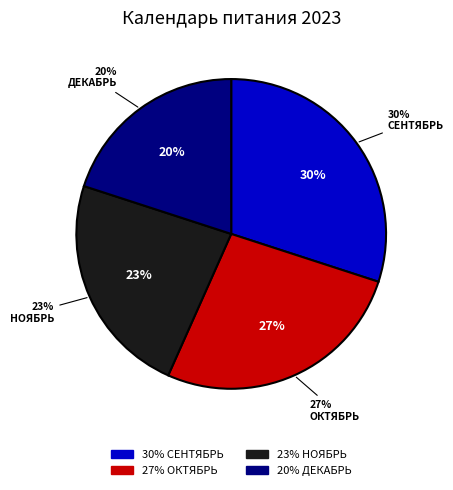

To the nearest percent, what percentage of the pie is декабрь?

20%